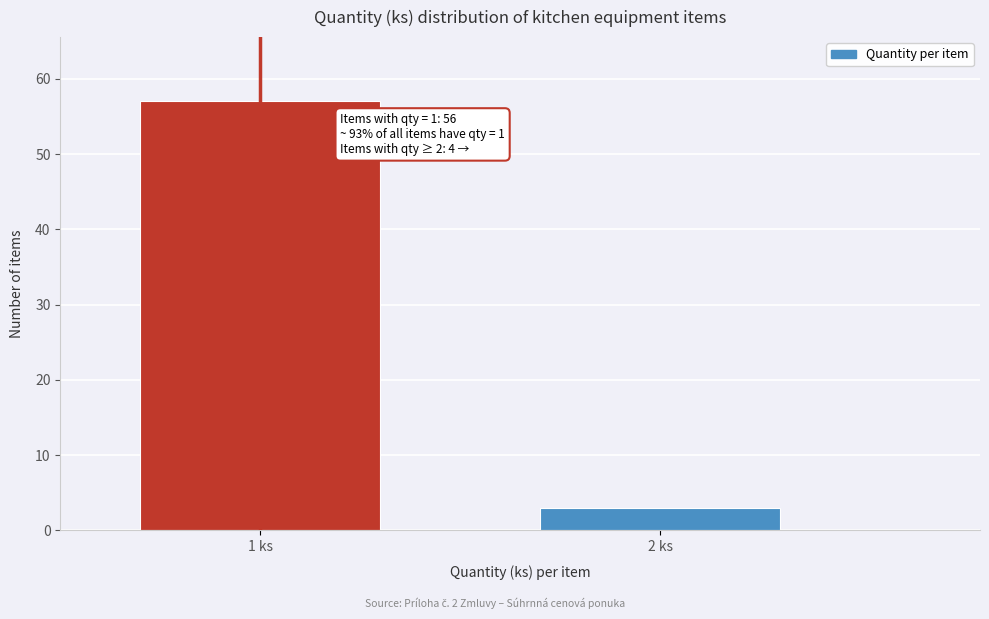

Reading left to right, transcribe all the data shown in this chart.

57	3